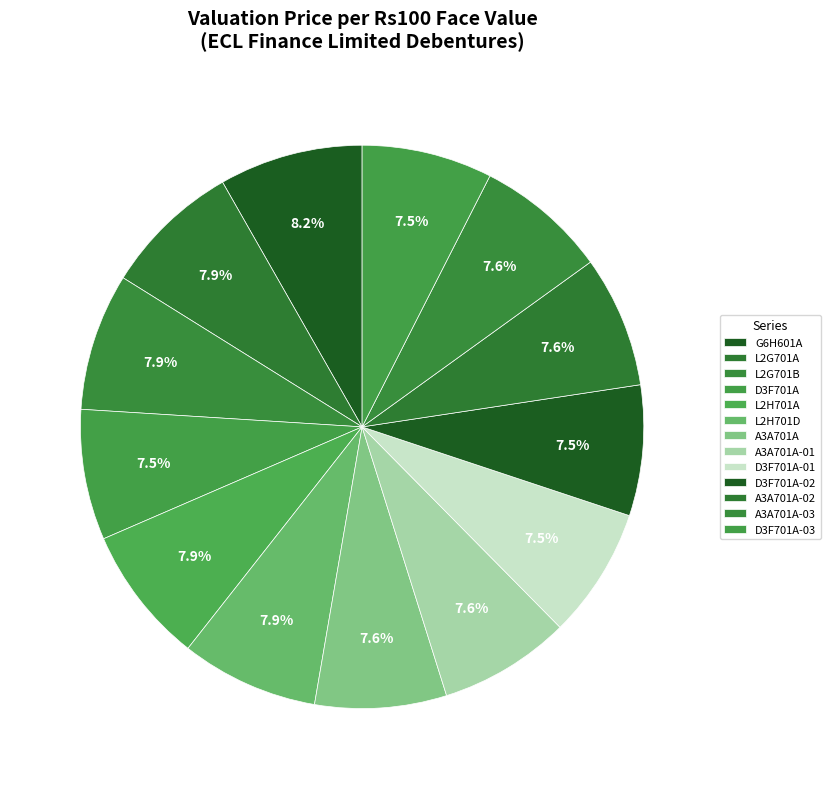

How many segments does this pie chart have?

13